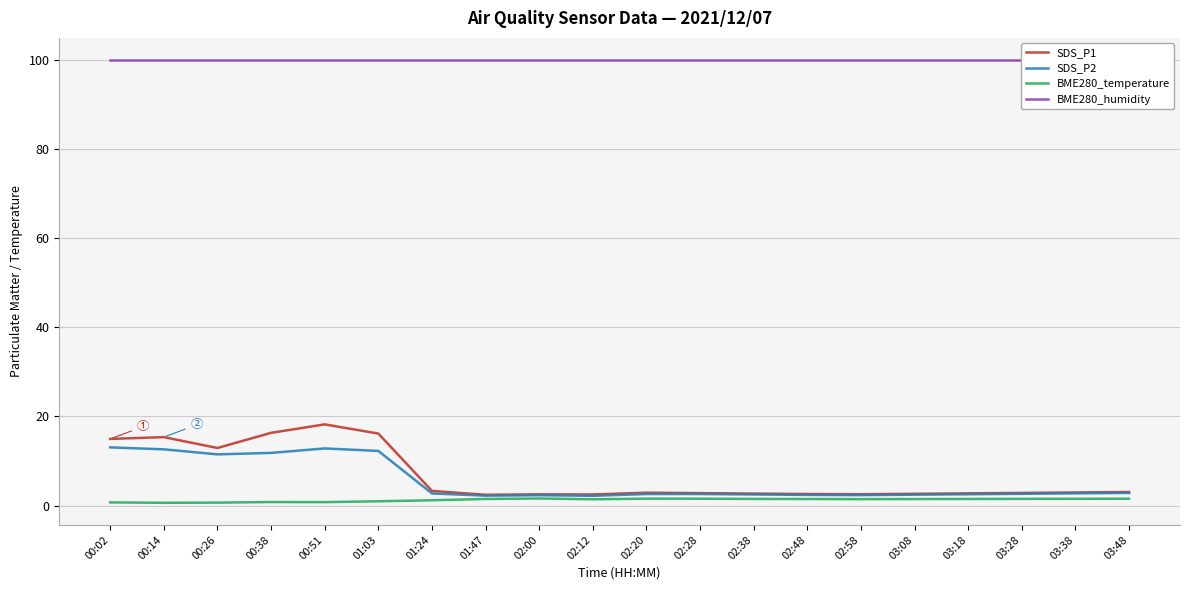

Which series has the widest spread of values?

SDS_P1